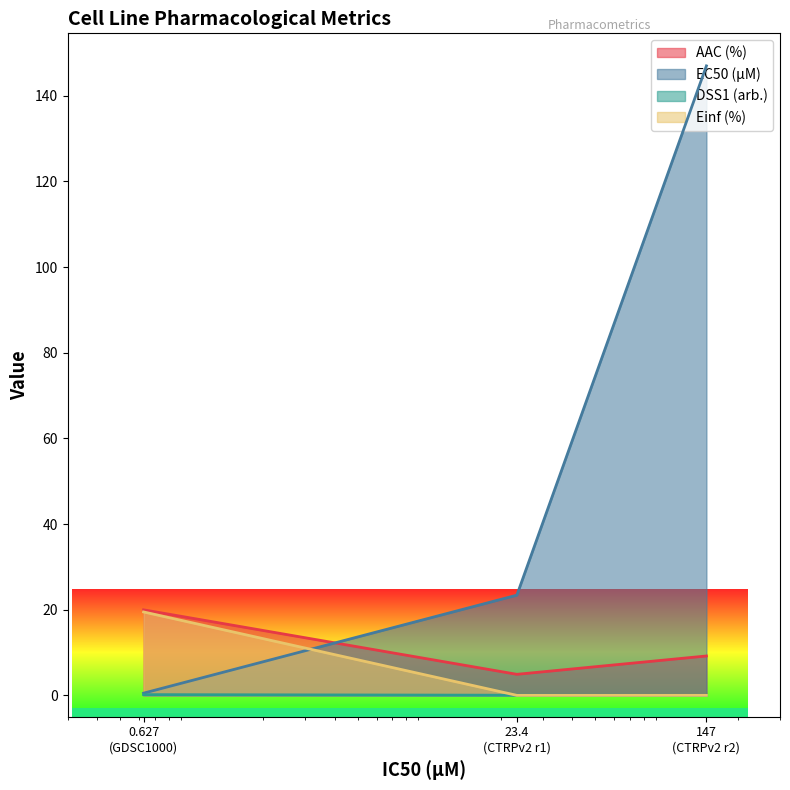

How many lines are shown in the chart?

4